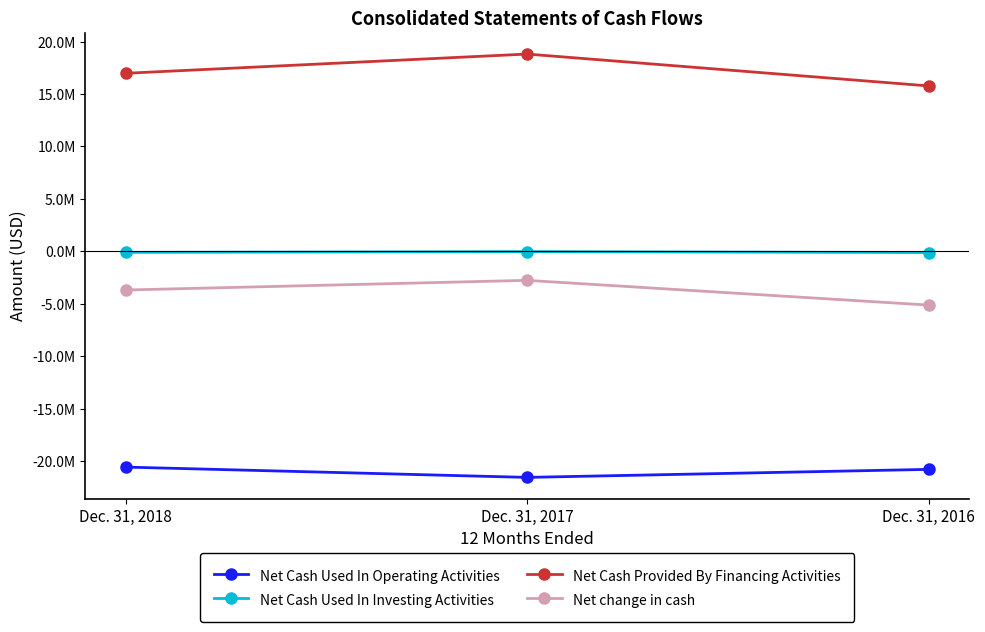

Rank the series at Dec. 31, 2017 from highest to lowest value.

Net Cash Provided By Financing Activities, Net Cash Used In Investing Activities, Net change in cash, Net Cash Used In Operating Activities